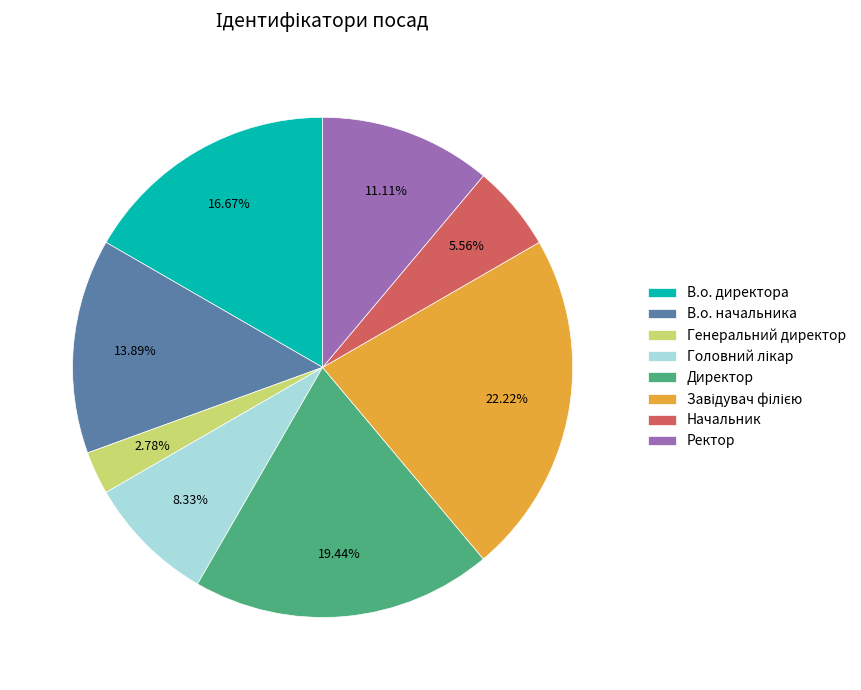

Approximately how many times larger is the value at В.о. начальника compared to Генеральний директор?

5.0